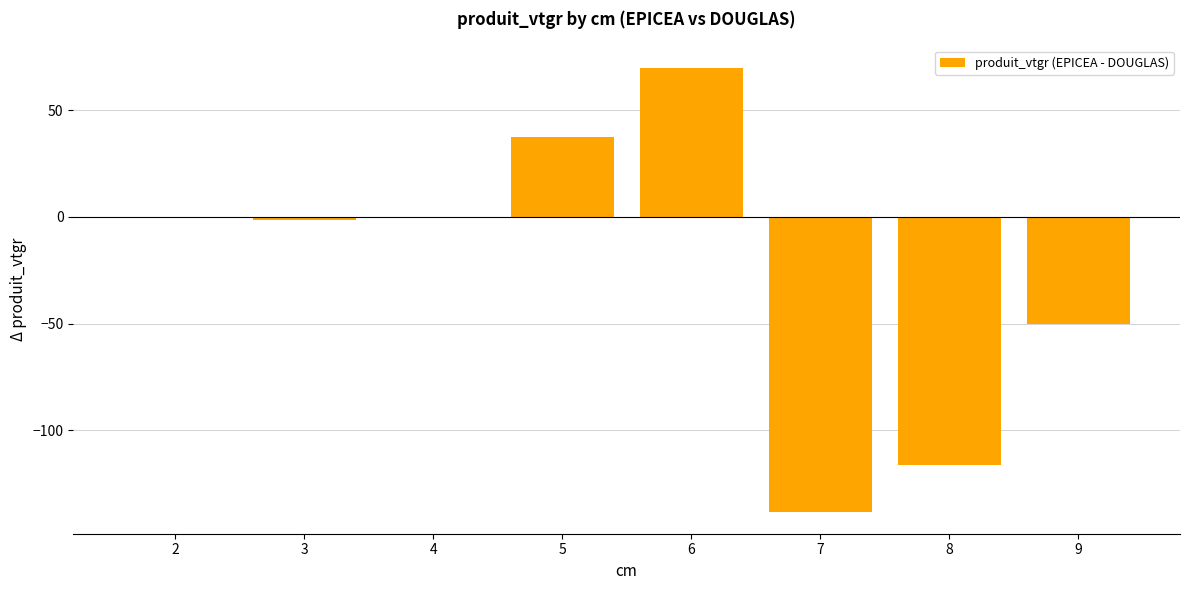

What is the change in value from 6 to 9?

-120.5